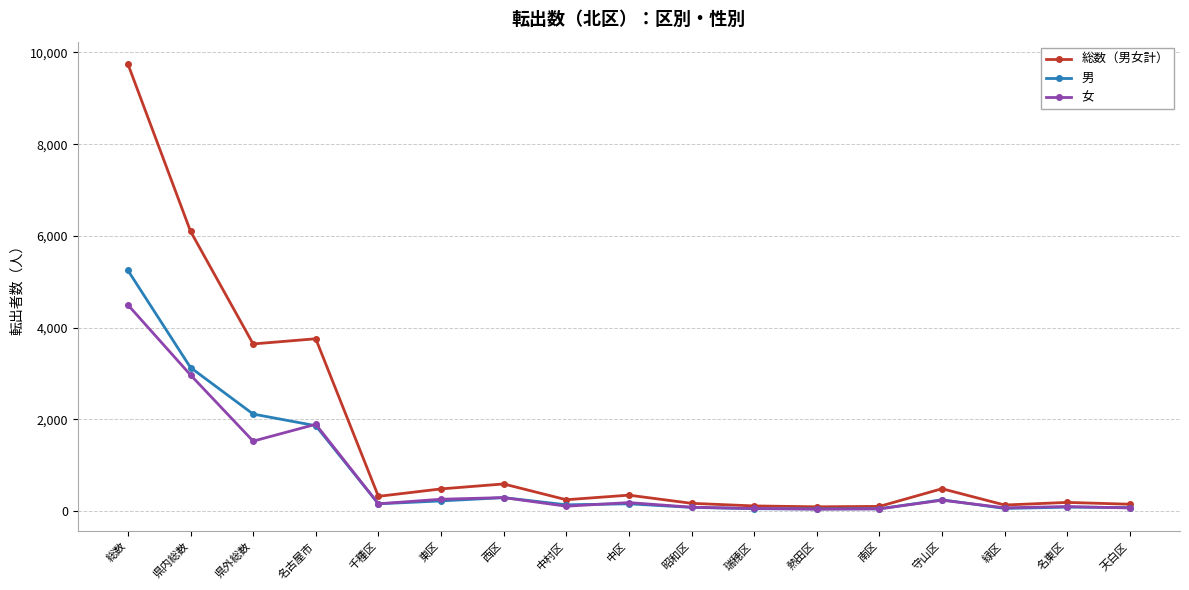

Which series has the largest range (max minus min)?

総数（男女計）